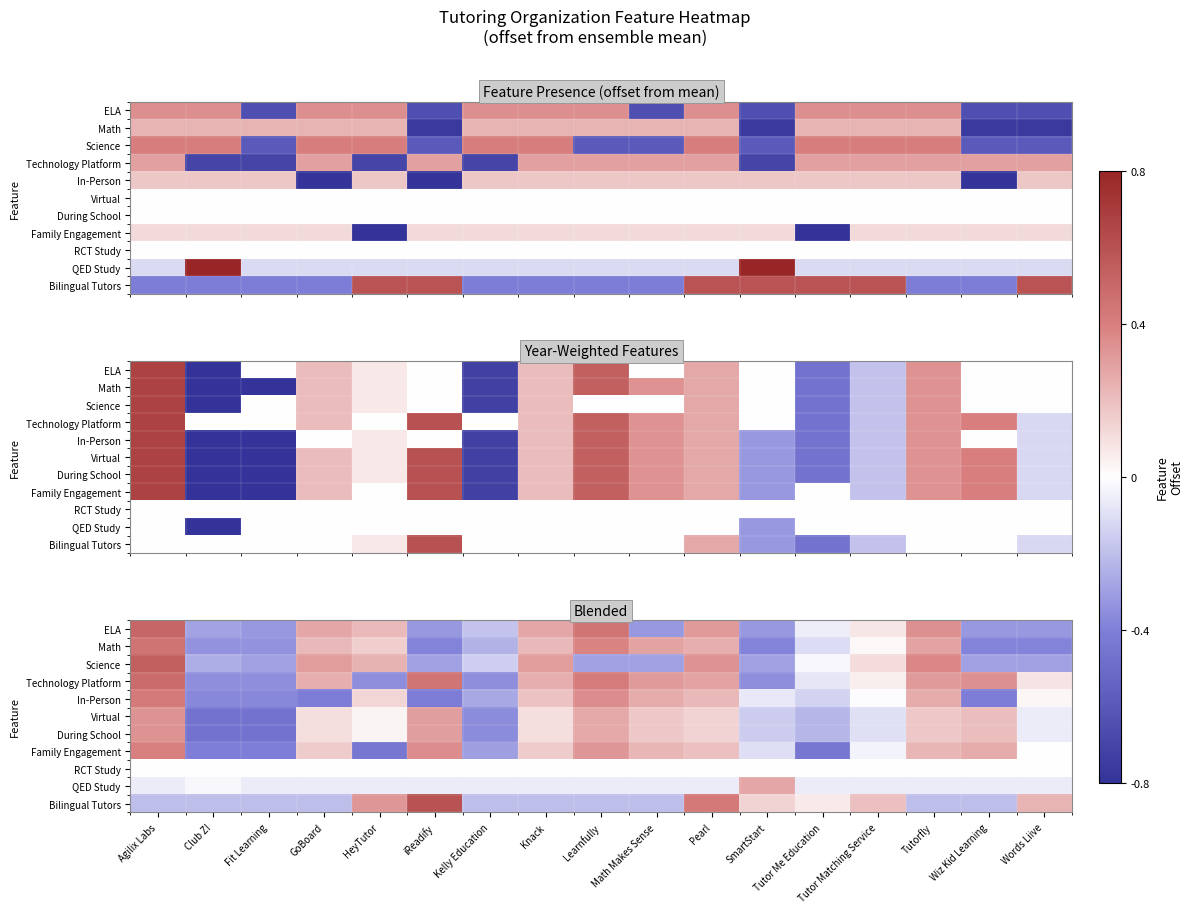

What is the total value across all series at Fit Learning?

-3.3